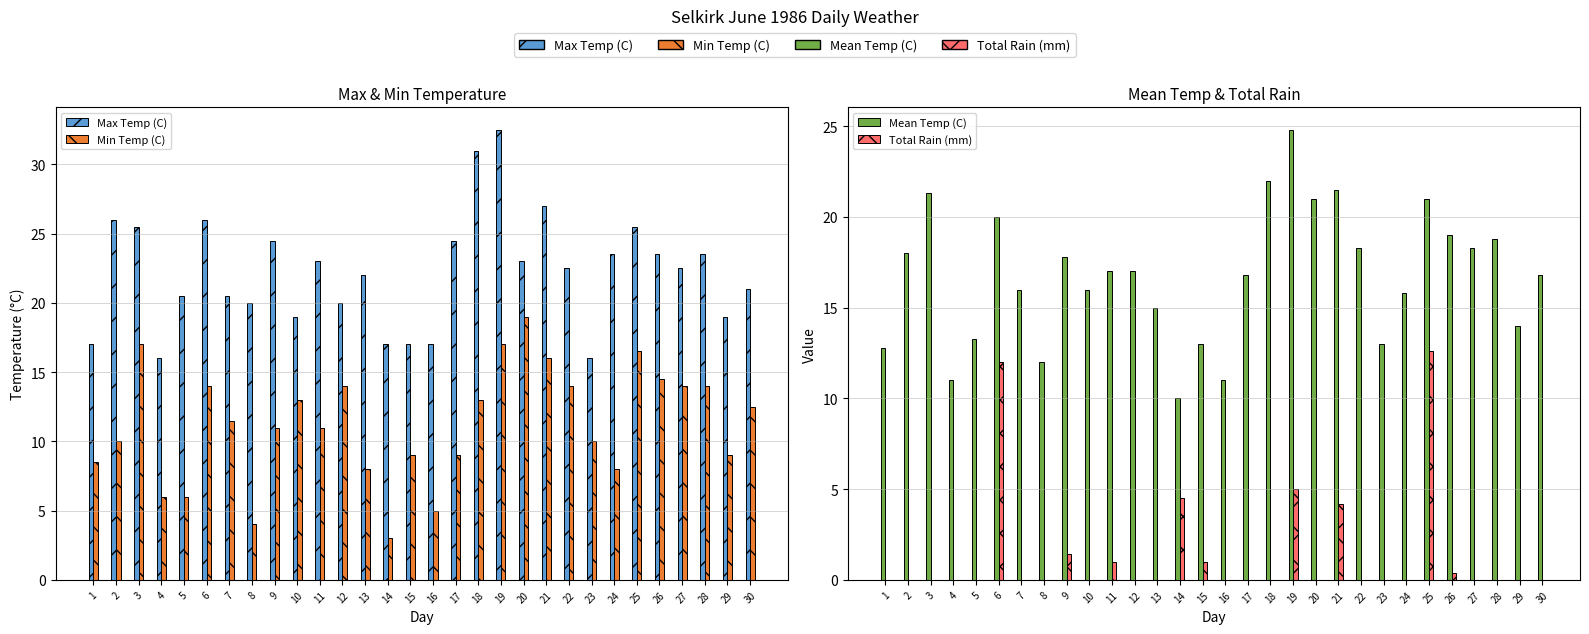

Reading left to right, list all the values displayed in this chart.

Max Temp (C): 1=17.0	2=26.0	3=25.5	4=16.0	5=20.5	6=26.0	7=20.5	8=20.0	9=24.5	10=19.0	11=23.0	12=20.0	13=22.0	14=17.0	15=17.0	16=17.0	17=24.5	18=31.0	19=32.5	20=23.0	21=27.0	22=22.5	23=16.0	24=23.5	25=25.5	26=23.5	27=22.5	28=23.5	29=19.0	30=21.0
Min Temp (C): 1=8.5	2=10.0	3=17.0	4=6.0	5=6.0	6=14.0	7=11.5	8=4.0	9=11.0	10=13.0	11=11.0	12=14.0	13=8.0	14=3.0	15=9.0	16=5.0	17=9.0	18=13.0	19=17.0	20=19.0	21=16.0	22=14.0	23=10.0	24=8.0	25=16.5	26=14.5	27=14.0	28=14.0	29=9.0	30=12.5
Mean Temp (C): 1=12.8	2=18.0	3=21.3	4=11.0	5=13.3	6=20.0	7=16.0	8=12.0	9=17.8	10=16.0	11=17.0	12=17.0	13=15.0	14=10.0	15=13.0	16=11.0	17=16.8	18=22.0	19=24.8	20=21.0	21=21.5	22=18.3	23=13.0	24=15.8	25=21.0	26=19.0	27=18.3	28=18.8	29=14.0	30=16.8
Total Rain (mm): 1=0.0	2=0.0	3=0.0	4=0.0	5=0.0	6=12.0	7=0.0	8=0.0	9=1.4	10=0.0	11=1.0	12=0.0	13=0.0	14=4.5	15=1.0	16=0.0	17=0.0	18=0.0	19=5.0	20=0.0	21=4.2	22=0.0	23=0.0	24=0.0	25=12.6	26=0.4	27=0.0	28=0.0	29=0.0	30=0.0